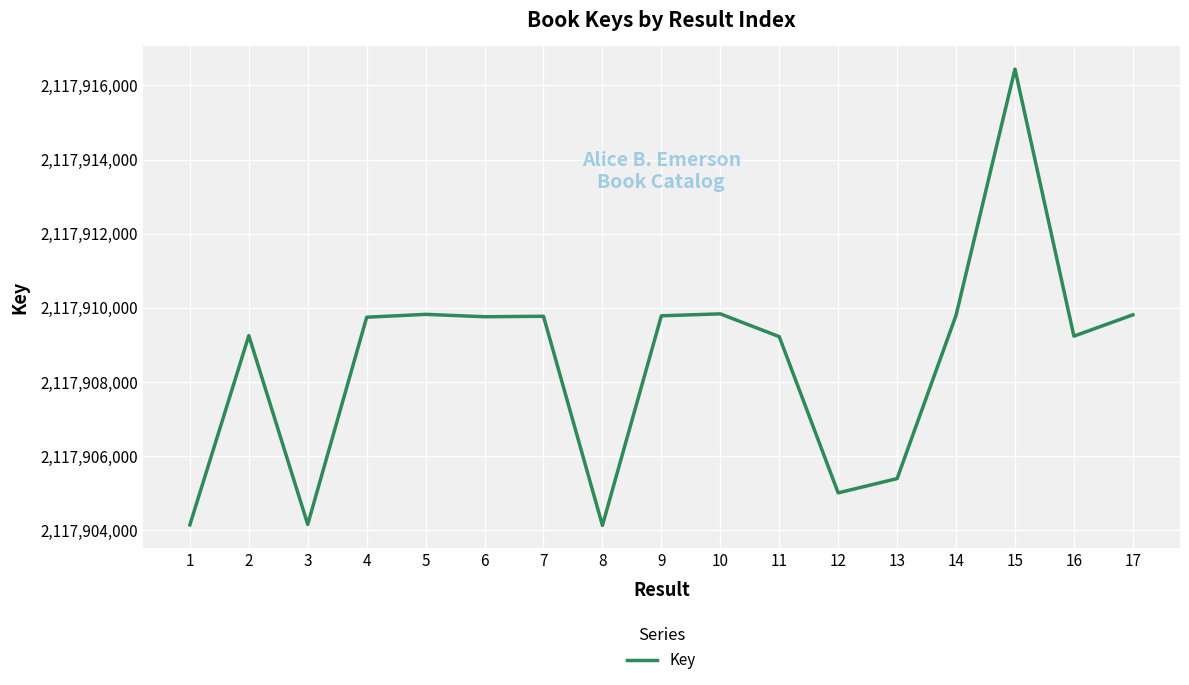

What is the approximate value at 5?

2117909822